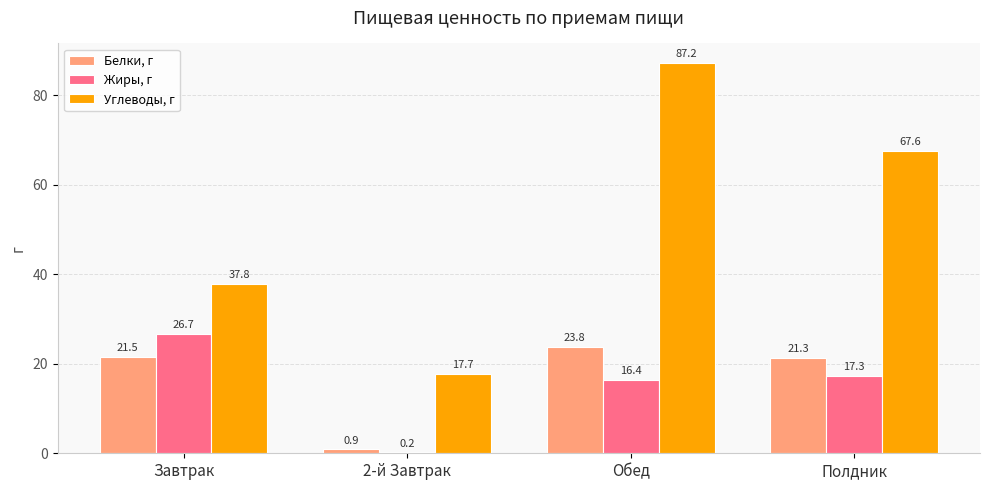

At which label does Белки, г reach its peak?

Обед